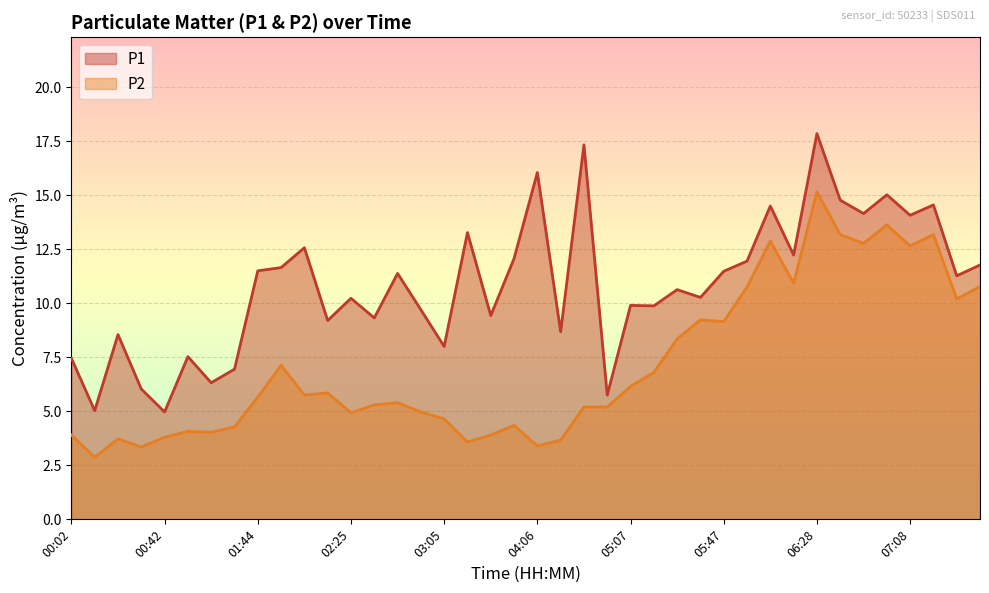

What is the difference between the second highest and minimum values in the P2 series?

10.8